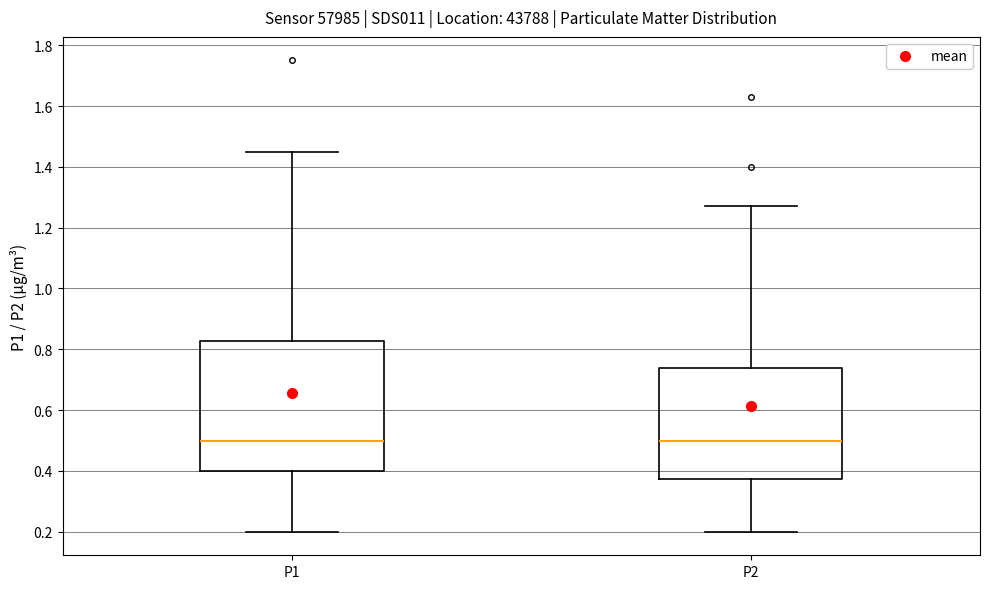

Reading left to right, transcribe this box plot: for each box, give where its median line is, the range the box spans, and where its two whiskers end, as read against the y-axis. The values are not printed on the chart, so give them approximately, as read against the axis.

P1: median 0.50, box 0.40 to 0.82, whiskers 0.20 to 1.46
P2: median 0.50, box 0.38 to 0.74, whiskers 0.20 to 1.28